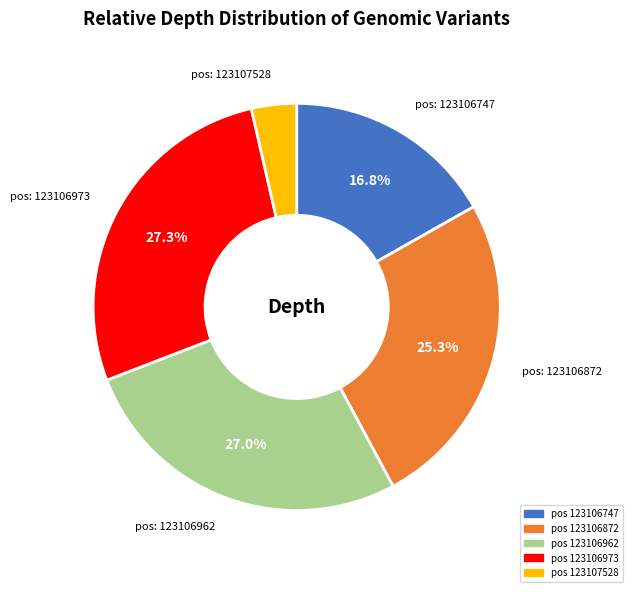

To the nearest percent, what is the average slice percentage?

20%